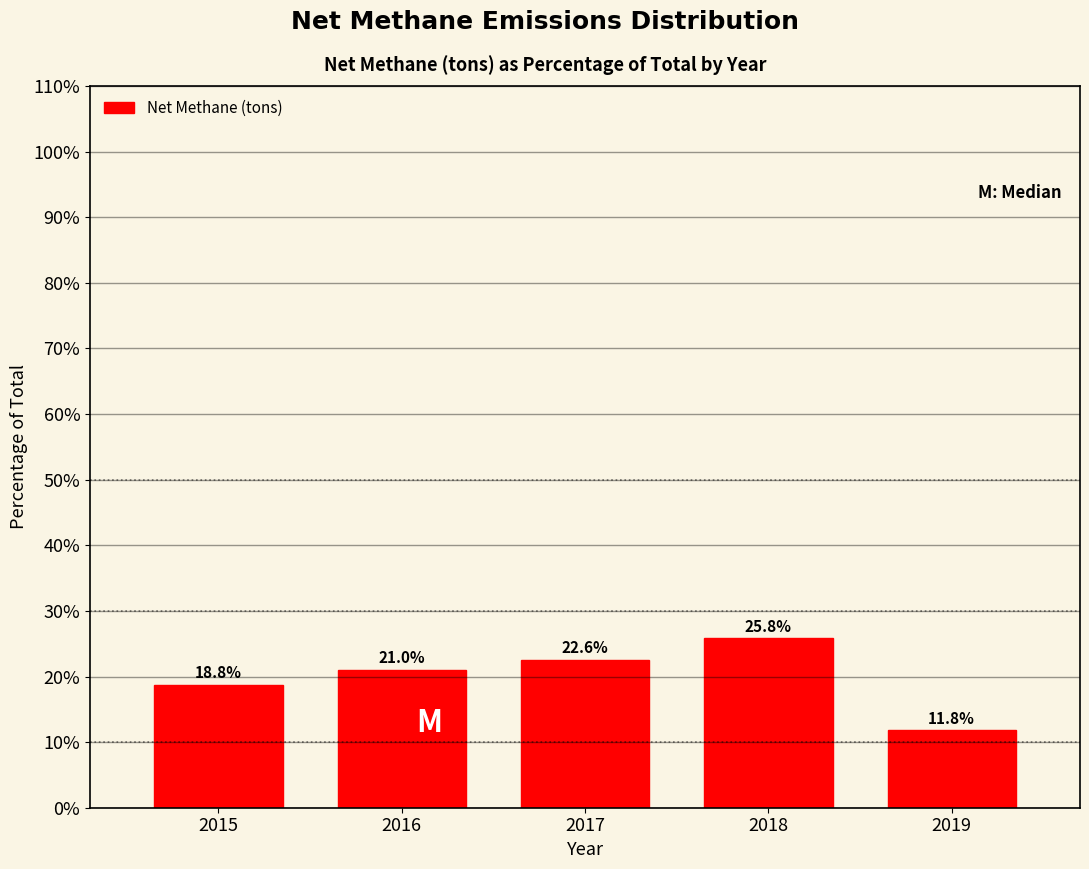

Reading left to right, transcribe all the data shown in this chart.

18.8	21.0	22.6	25.8	11.8